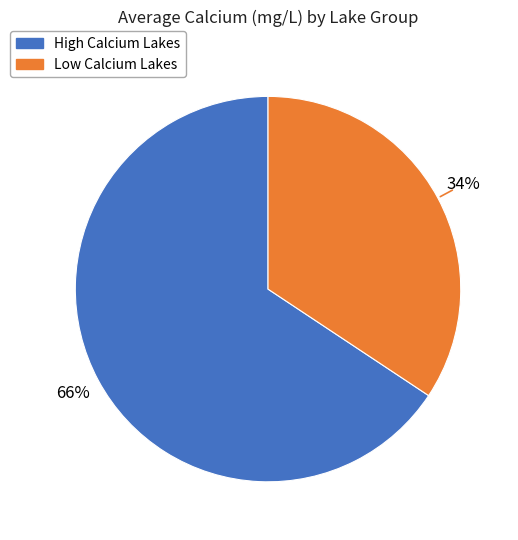

Is there any slice that represents more than half of the pie?

Yes